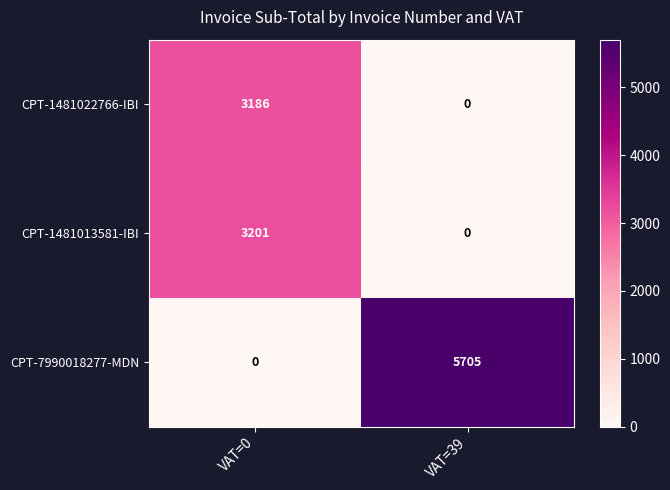

What is the sum of all CPT-1481022766-IBI values?

3186